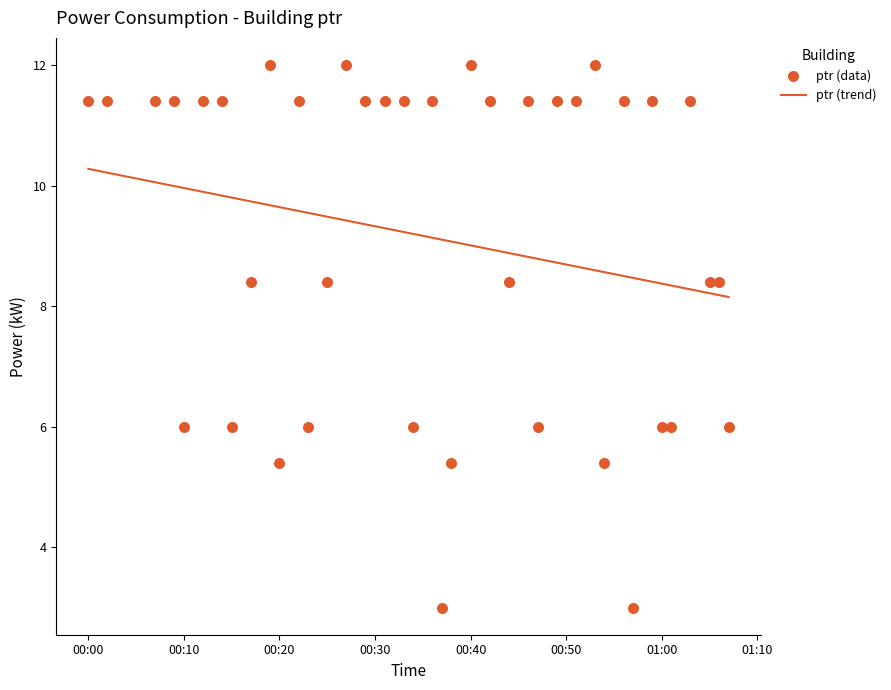

What is the highest value of the ptr (trend) series?

10.3